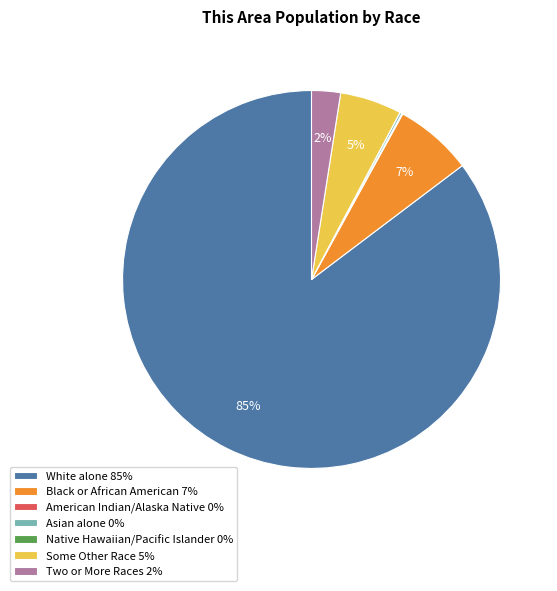

Is there any slice that represents more than half of the pie?

Yes